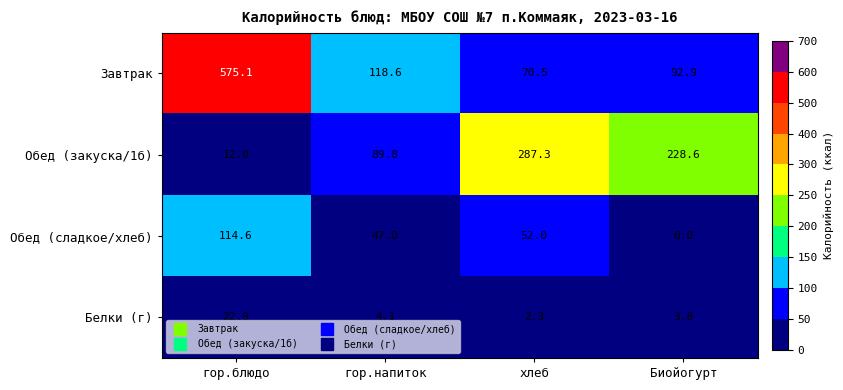

Count the number of data series in this chart.

4